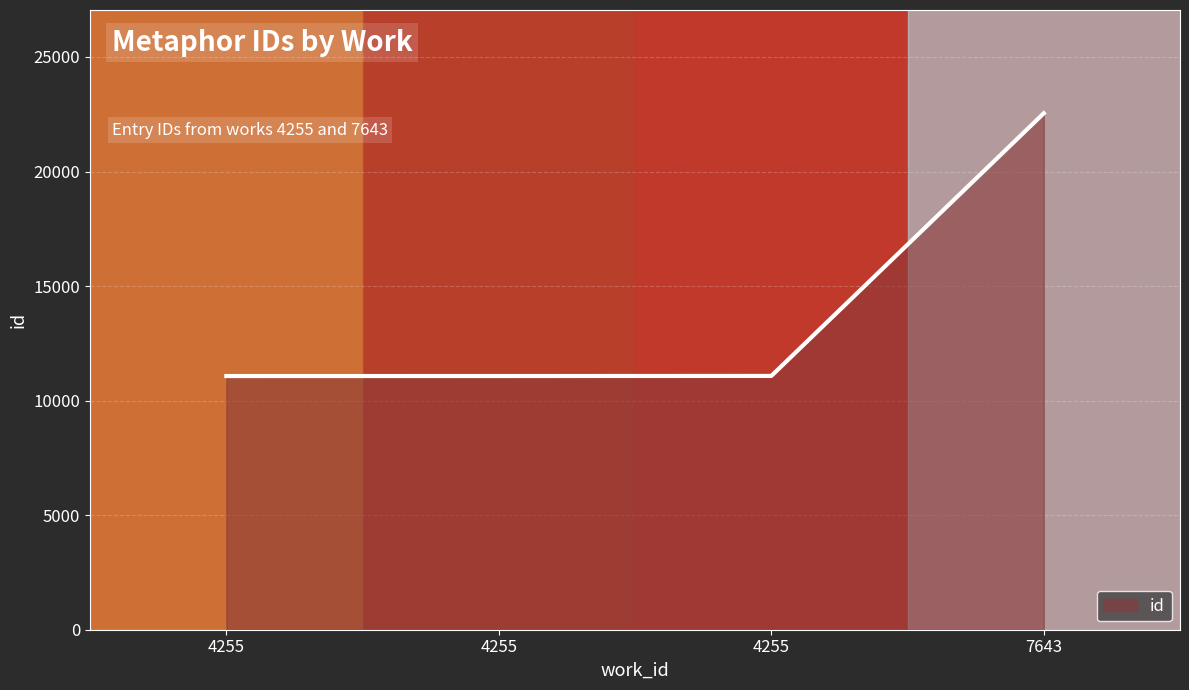

List the labels in order of value, smallest first.

4255, 4255, 4255, 7643